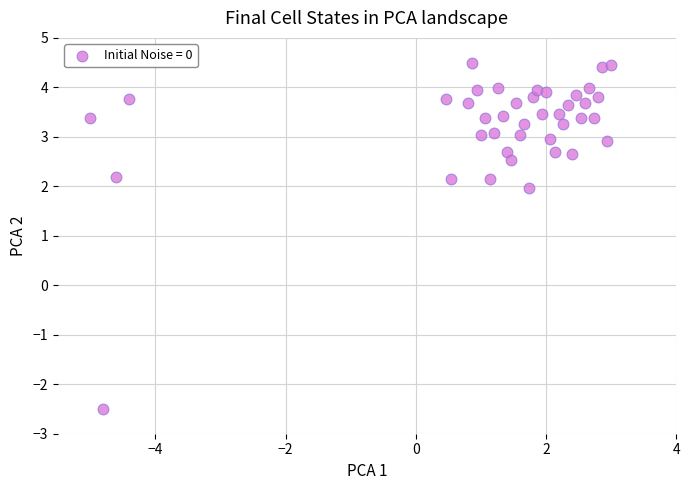

What Y value in the scatter plot is closest to 1?

2.0